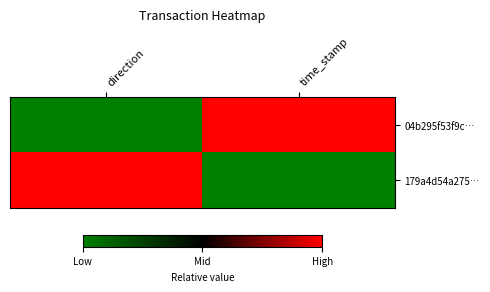

Reading left to right, what are all the values shown in this chart?

04b295f53f9c…: direction=0	time_stamp=1
179a4d54a275…: direction=1	time_stamp=0